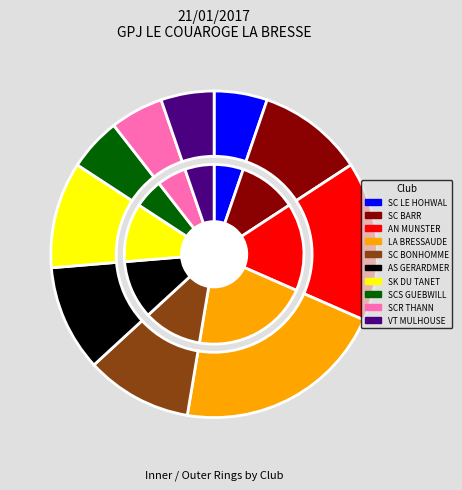

True or false: SK DU TANET accounts for 20% of the total.

False